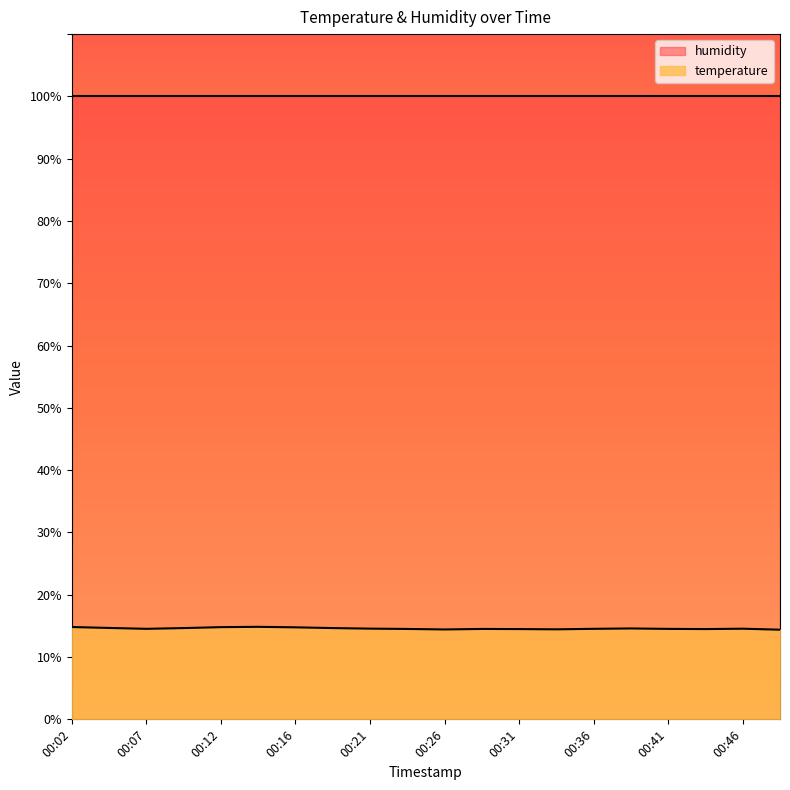

How many distinct data groups are displayed?

2